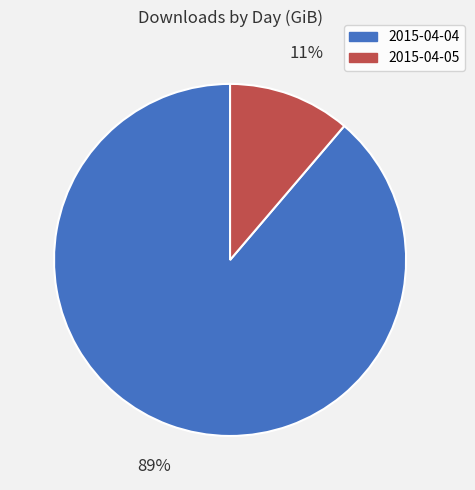

To the nearest percent, what is the difference between the 2015-04-05 and 2015-04-04 slice percentages?

78%